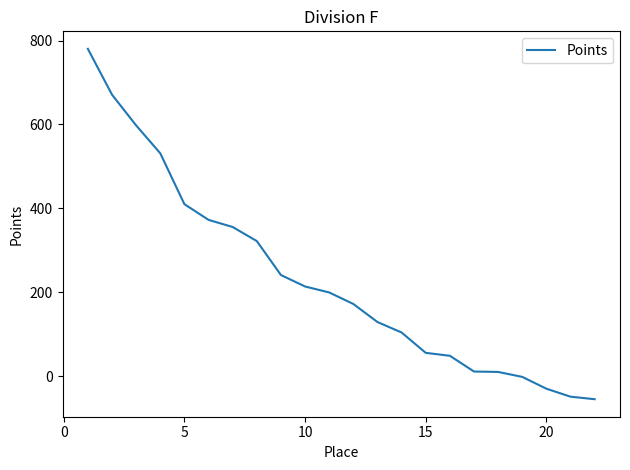

What is the sum of all values?

5088.5